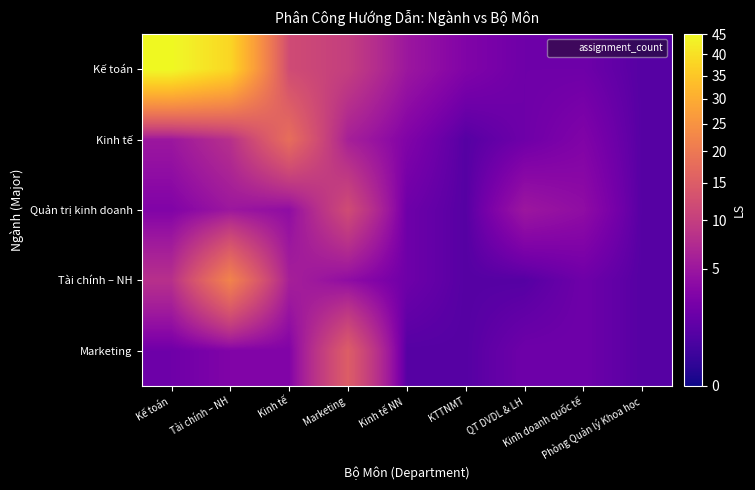

At how many categories does at least one series exceed 37?

2